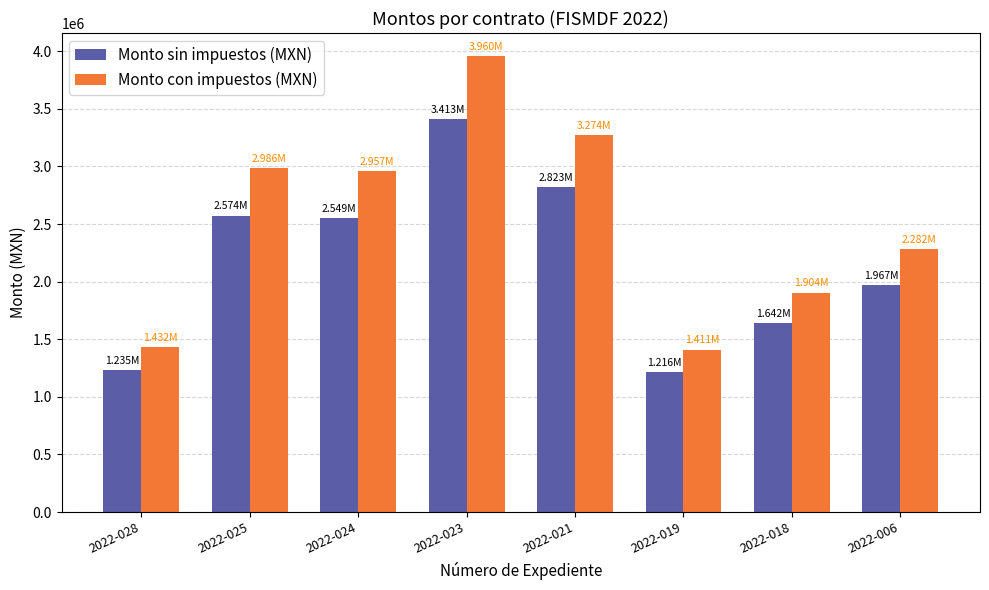

What is the difference between the highest and lowest values at 2022-028?

197565.9